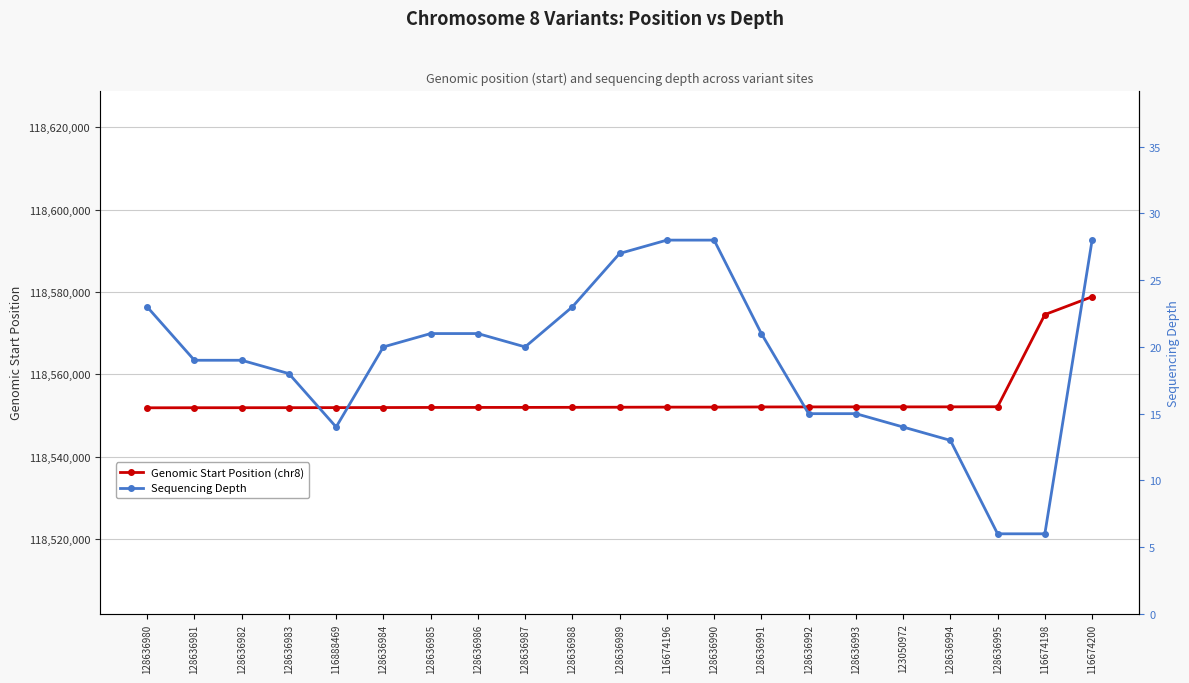

At which category is the sum across all series the highest?

116674200